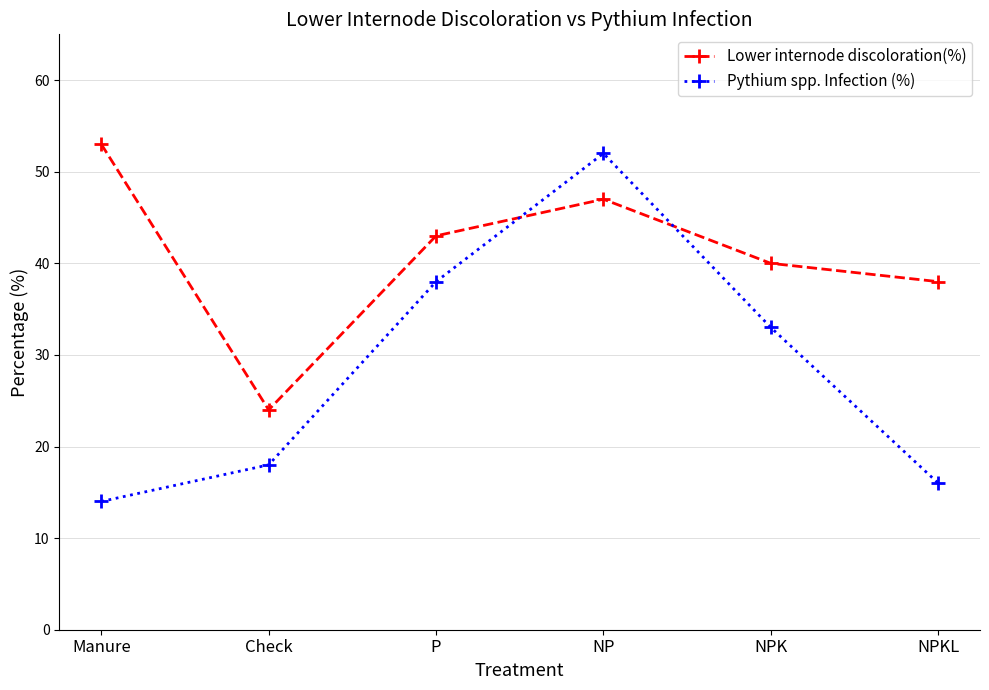

Reading right to left, what are all the values shown in this chart?

Lower internode discoloration(%): 38	40	47	43	24	53
Pythium spp. Infection (%): 16	33	52	38	18	14